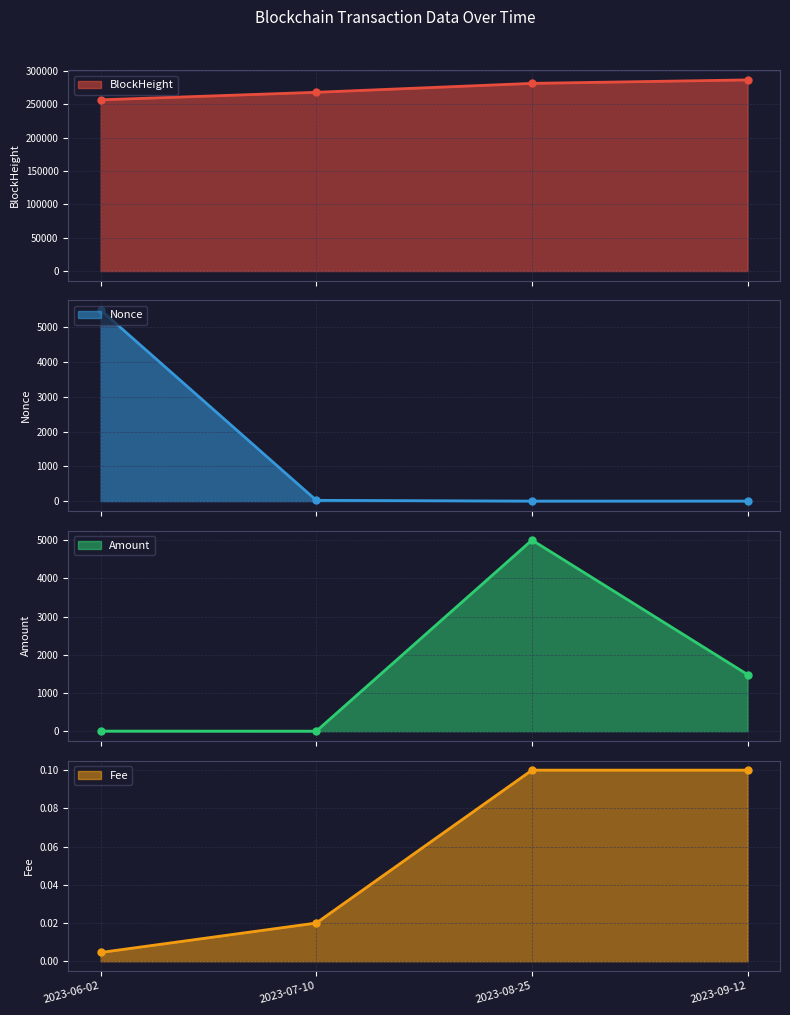

How many values in the Nonce series exceed 22?

1